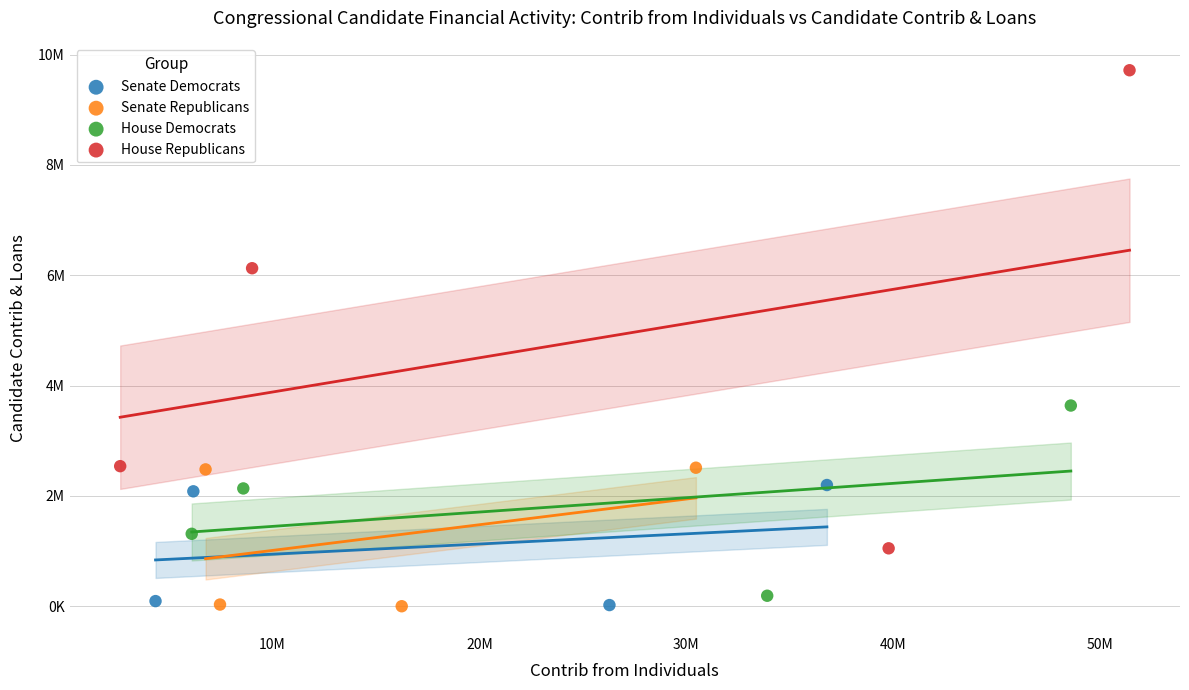

Which series reaches the maximum Y coordinate?

House Republicans